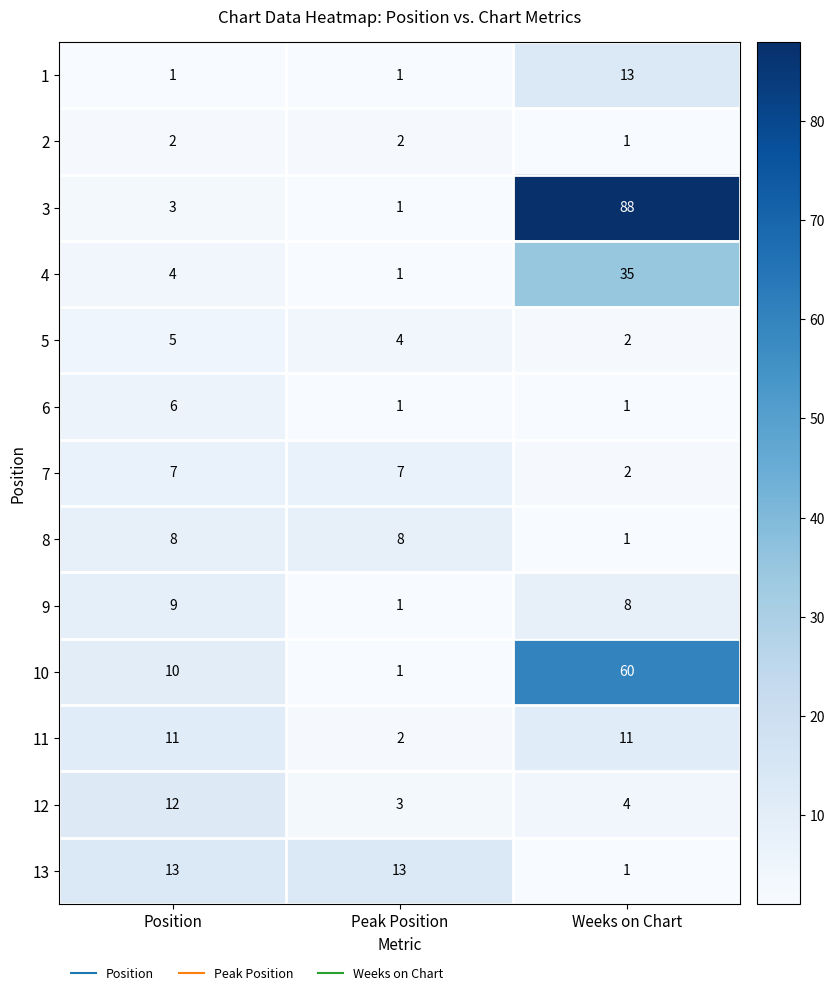

What is the greatest value displayed?

88